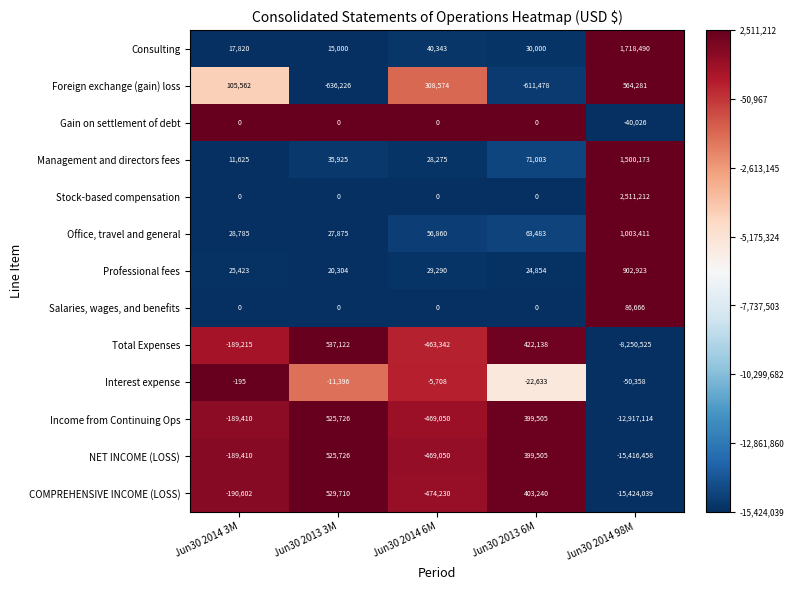

The Management and directors fees series shows 1500173 at Jun30 2014 98M. True or false?

True